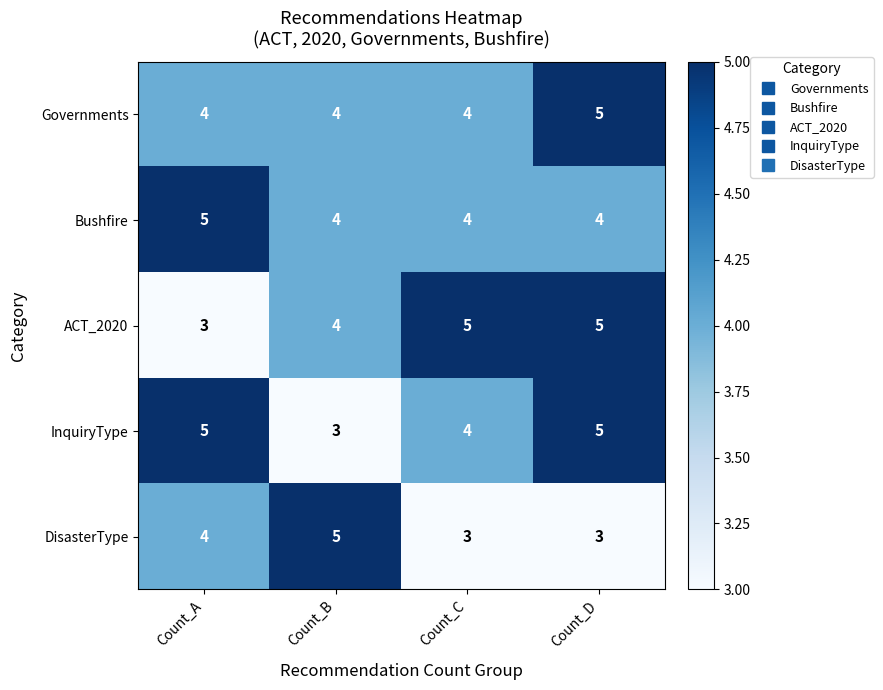

What is the total value across all series at Count_D?

22